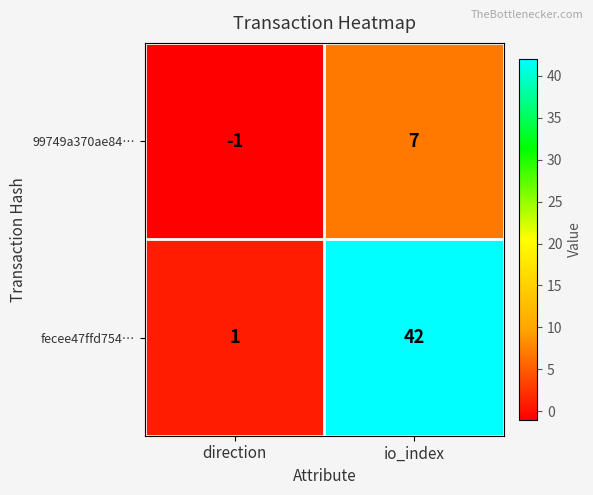

Reading left to right, what are all the values shown in this chart?

99749a370ae84…: direction=-1	io_index=7
fecee47ffd754…: direction=1	io_index=42